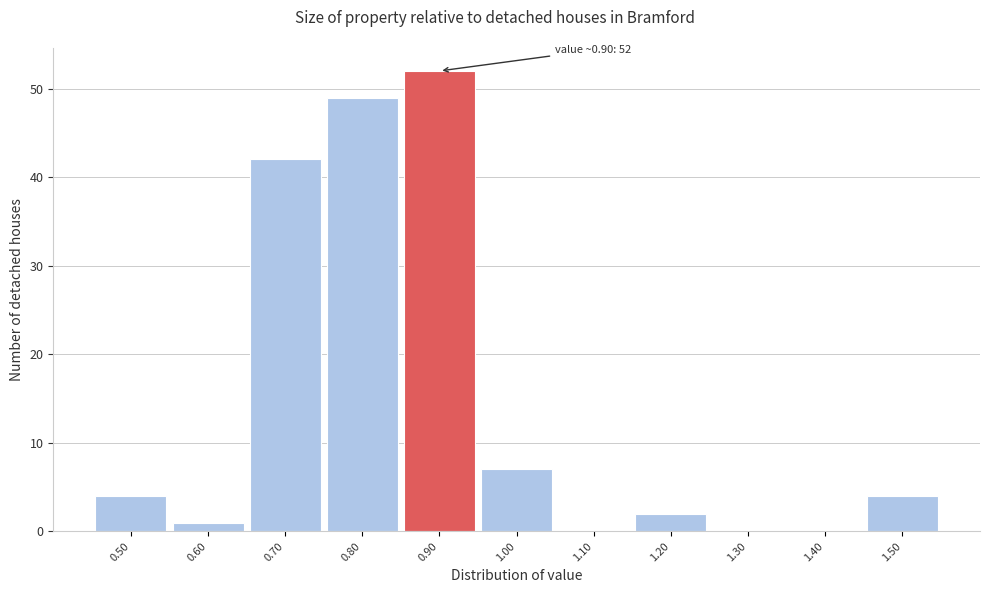

Reading left to right, what are all the values shown in this chart?

0.50=4	0.60=1	0.70=42	0.80=49	0.90=52	1.00=7	1.10=0	1.20=2	1.30=0	1.40=0	1.50=4